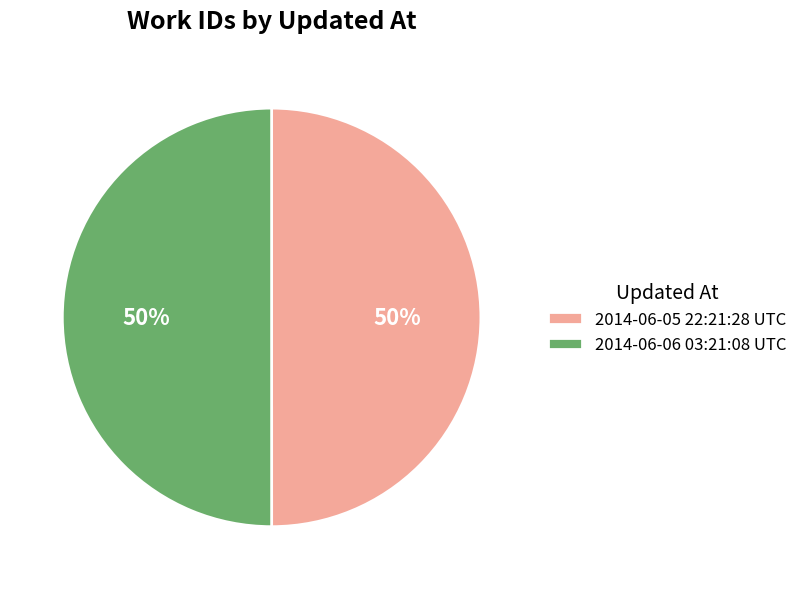

Is it true that 2014-06-06 03:21:08 UTC is 50% of the pie?

True